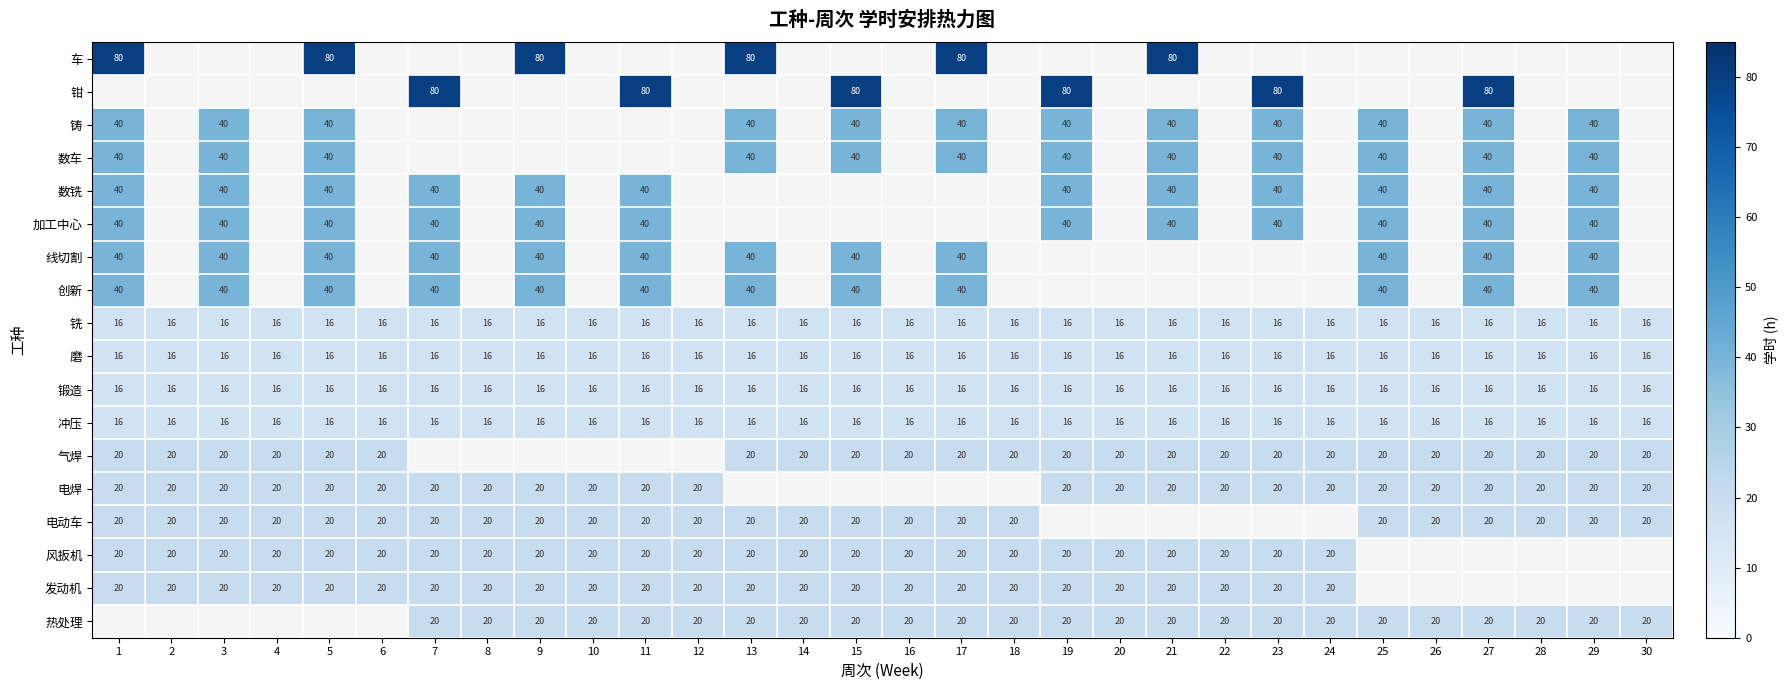

True or false: 风扳机 has a value of 7 at 8.

False